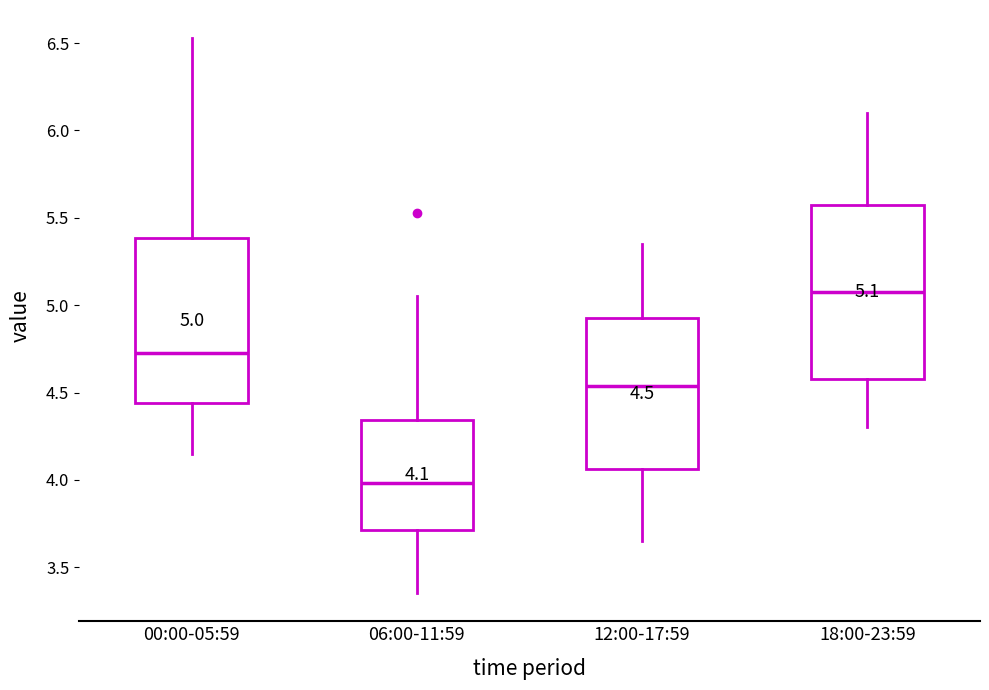

Which box's median line is the lowest?

06:00-11:59